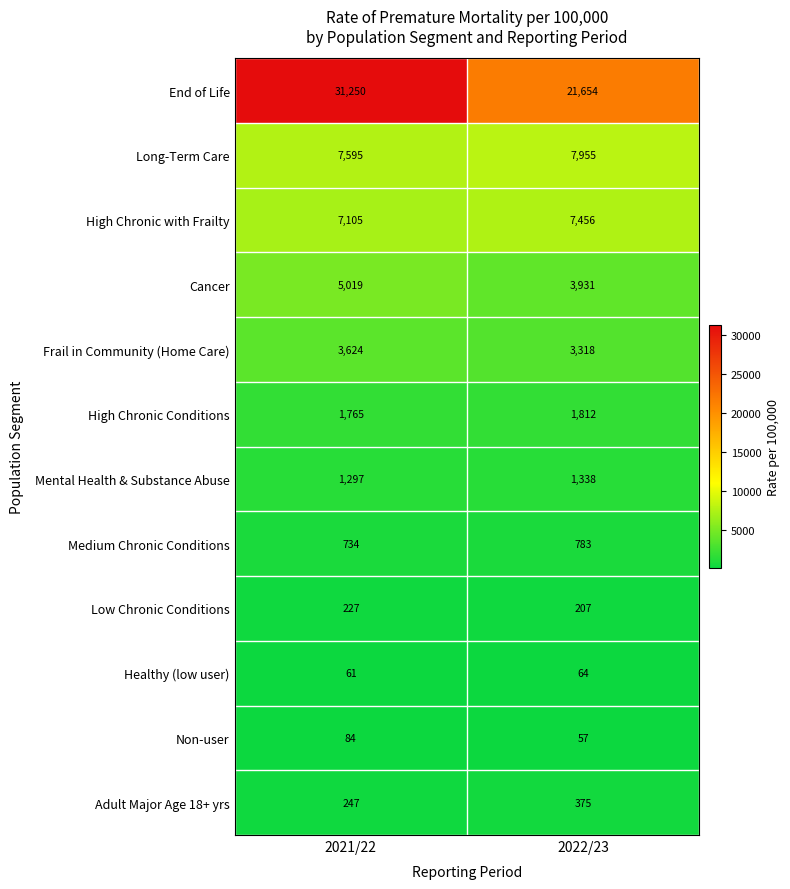

At how many categories does at least one series exceed 13996?

2